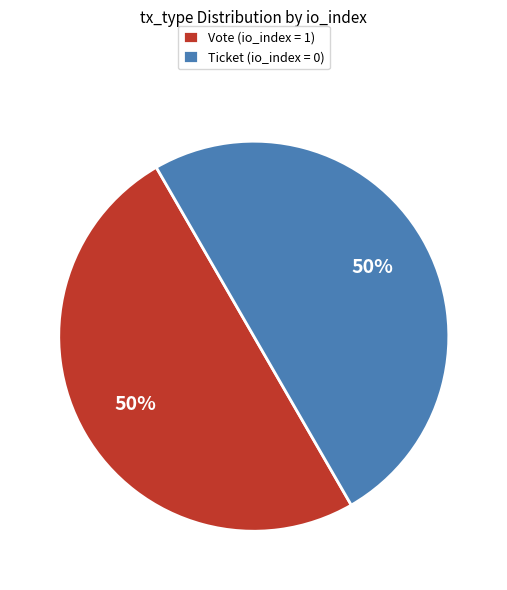

To the nearest percent, what is the difference between the largest and smallest slice percentages?

0%